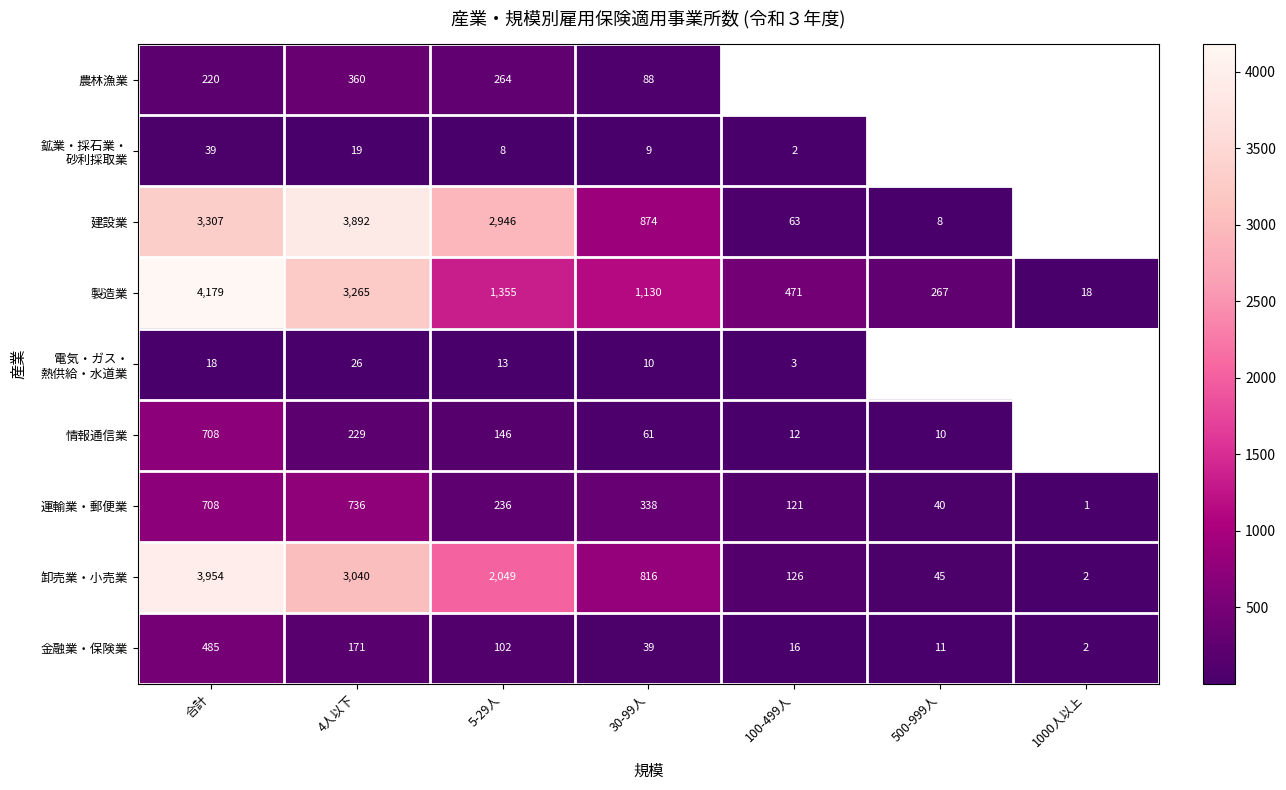

What is the total value across all series at 4人以下?

11738